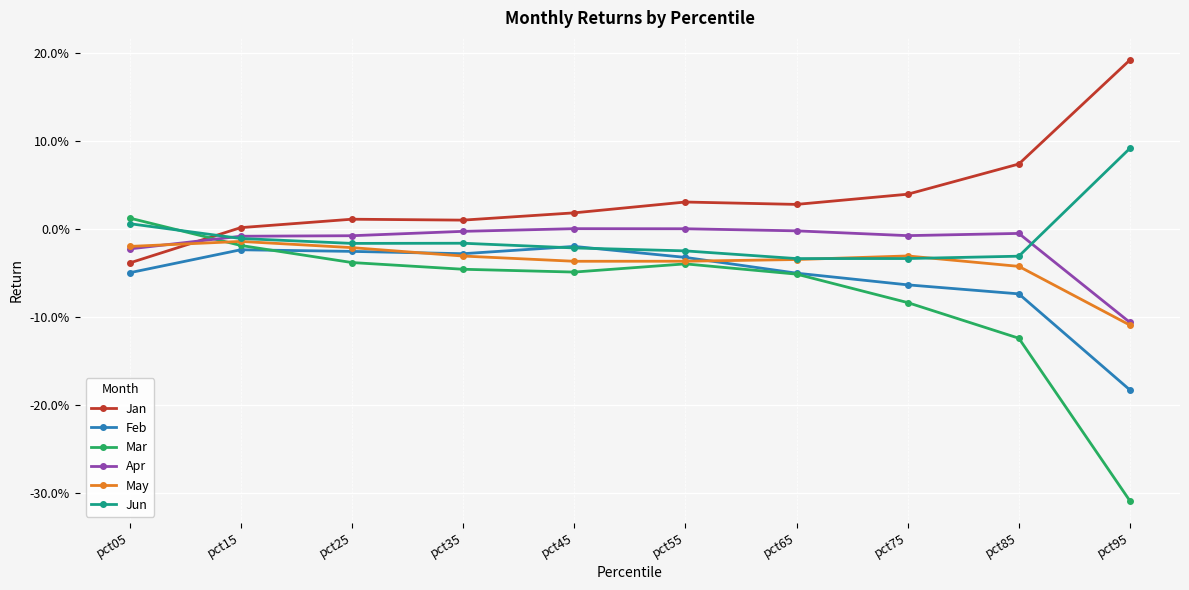

What are all the series names shown in the legend?

Jan, Feb, Mar, Apr, May, Jun